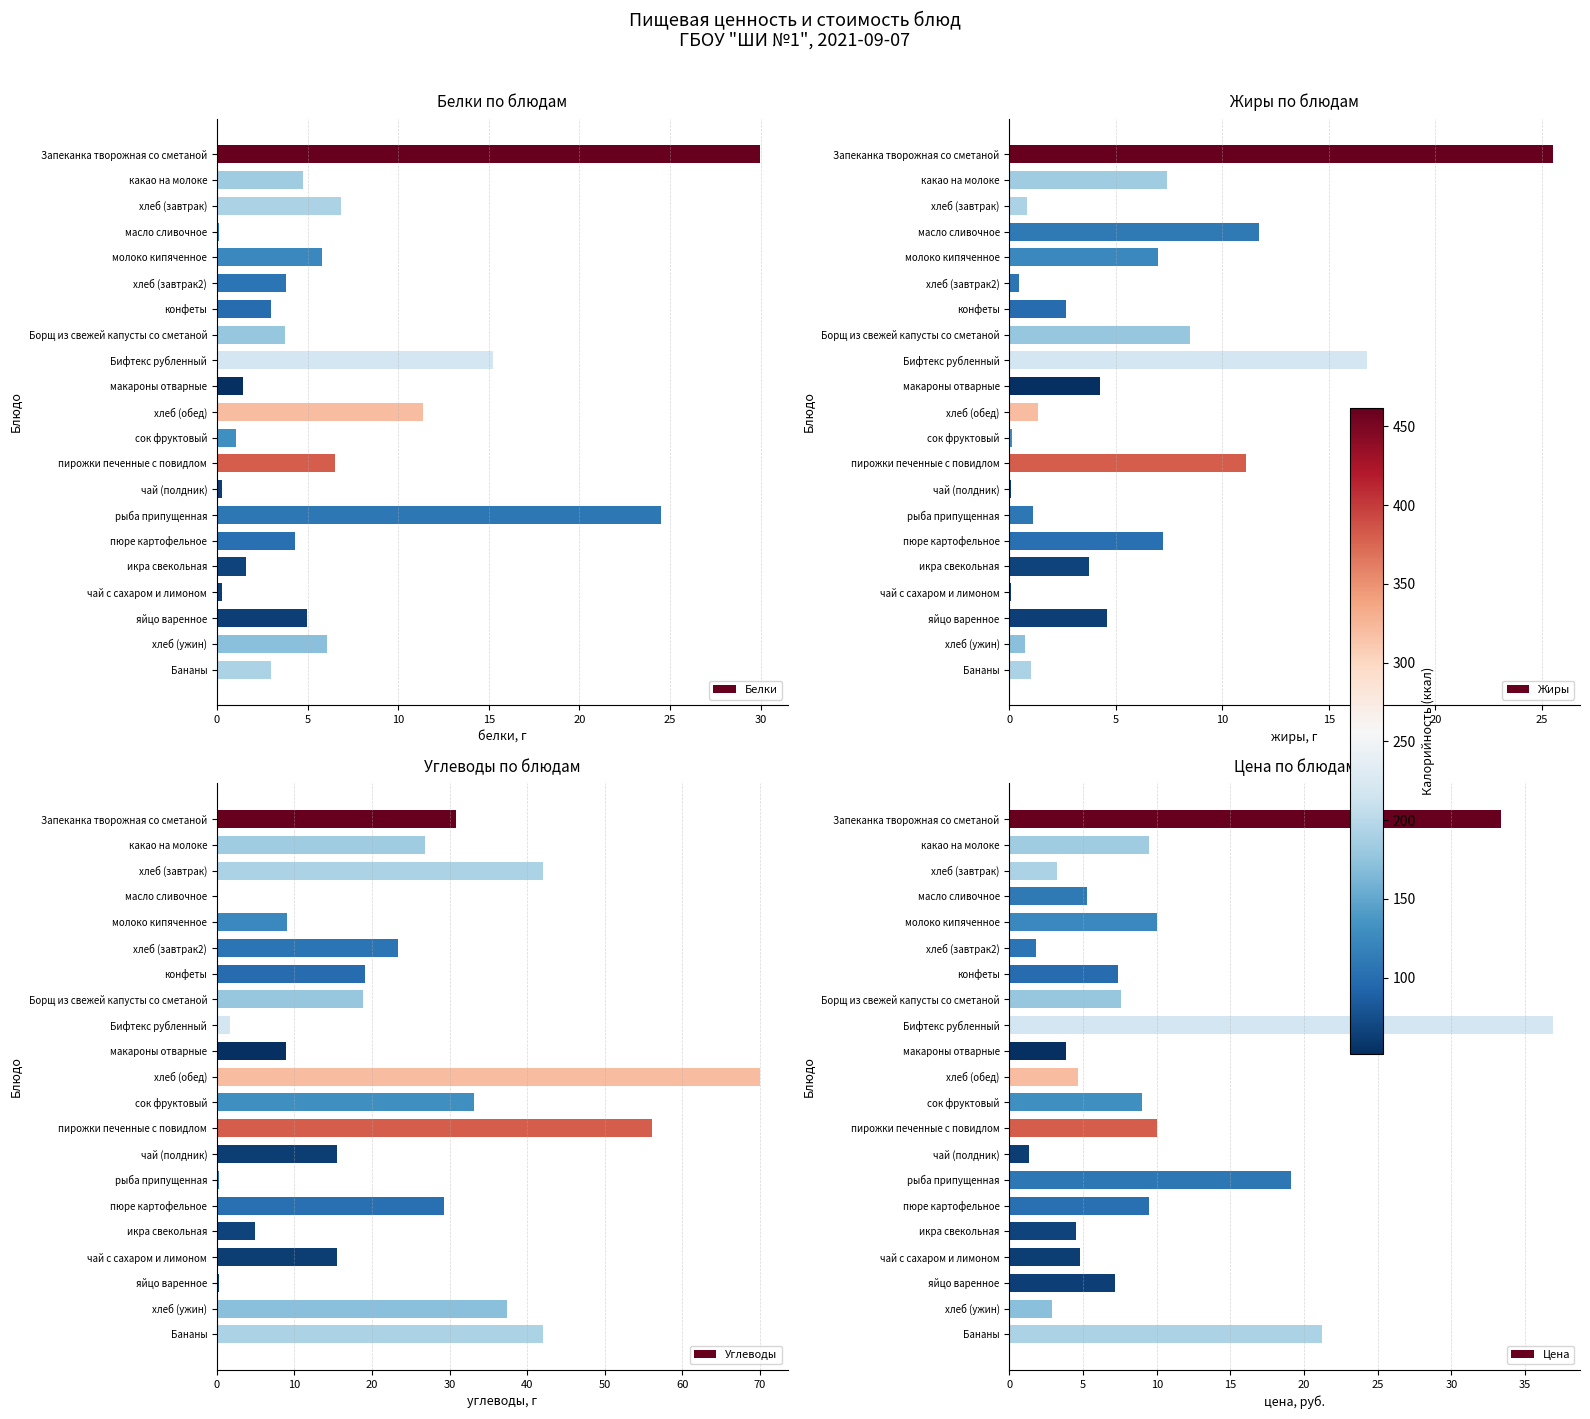

How many series are shown in this chart?

4